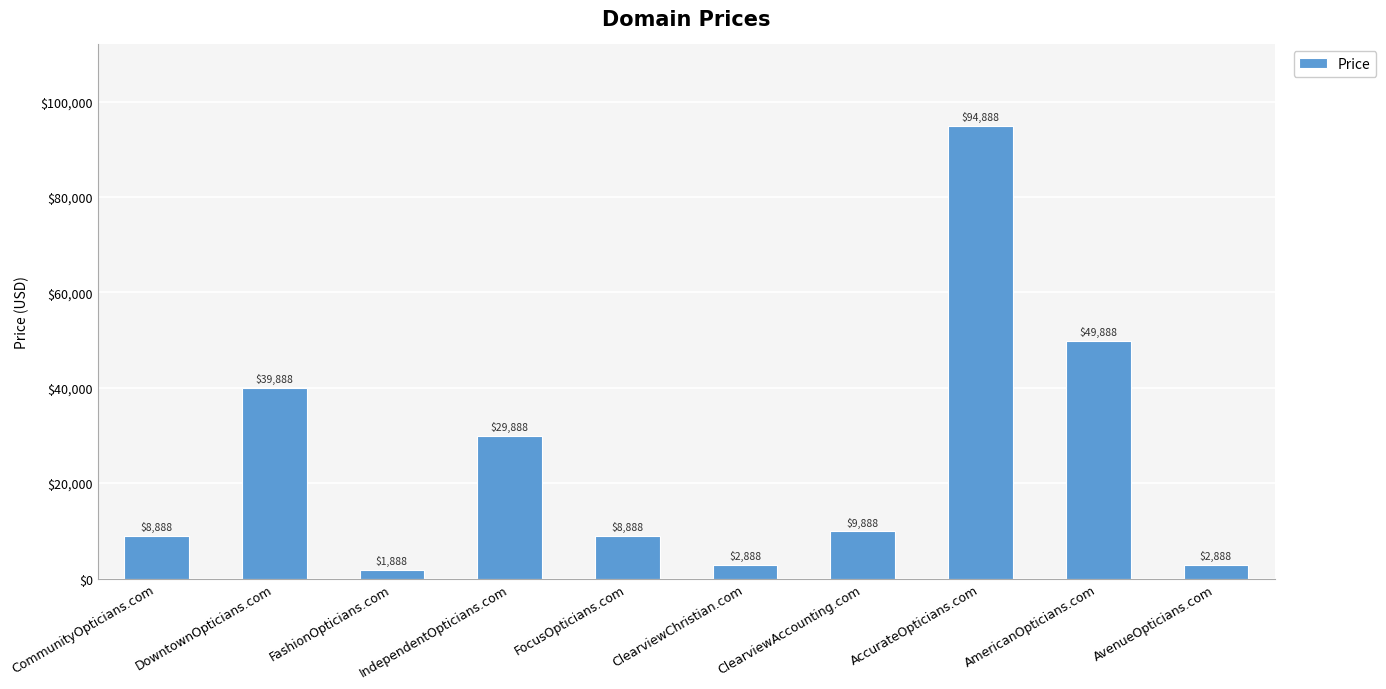

What is the label of the 3rd bar from the left?

FashionOpticians.com